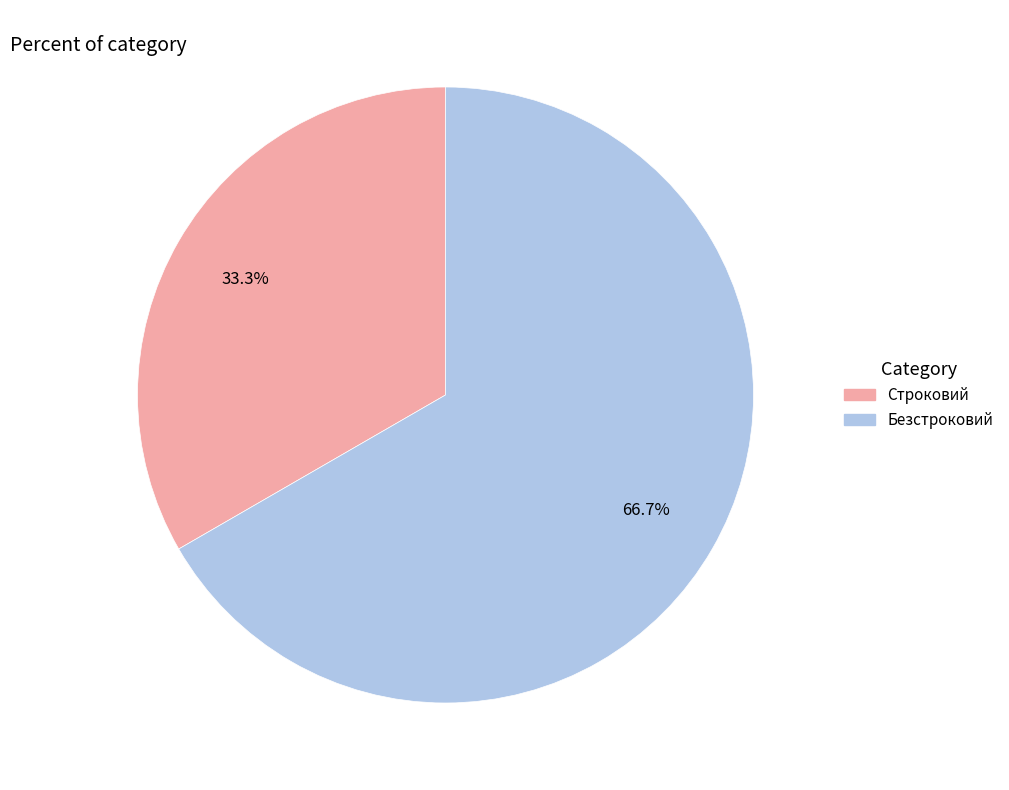

What percentage is NOT represented by Строковий?

66.7%